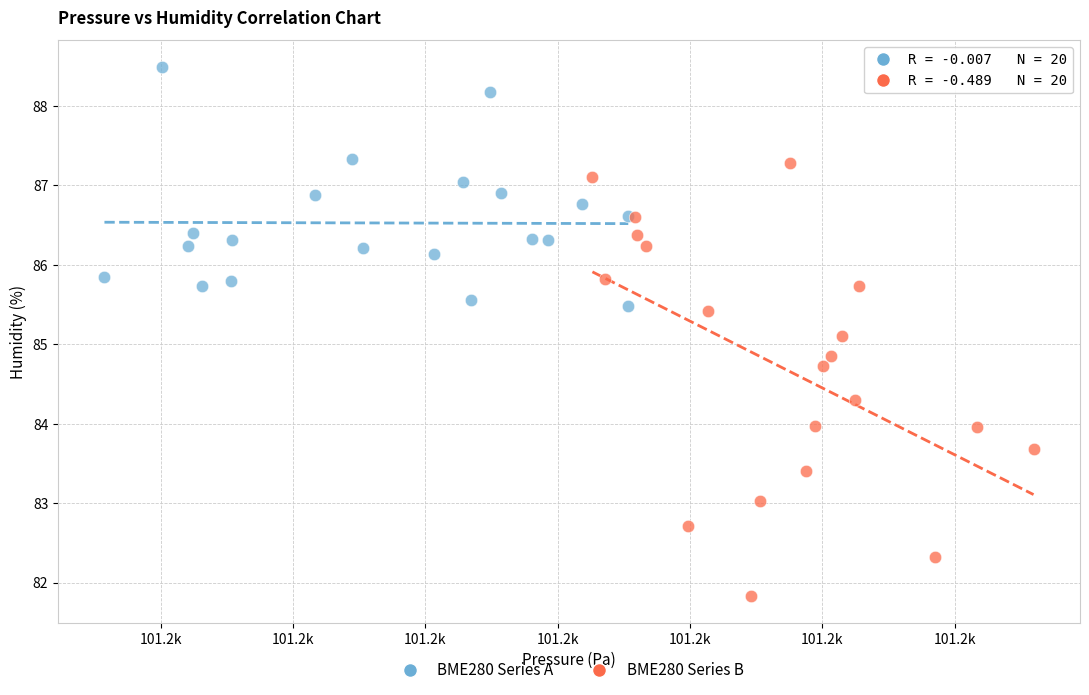

Which series reaches the maximum Y coordinate?

BME280 Series A